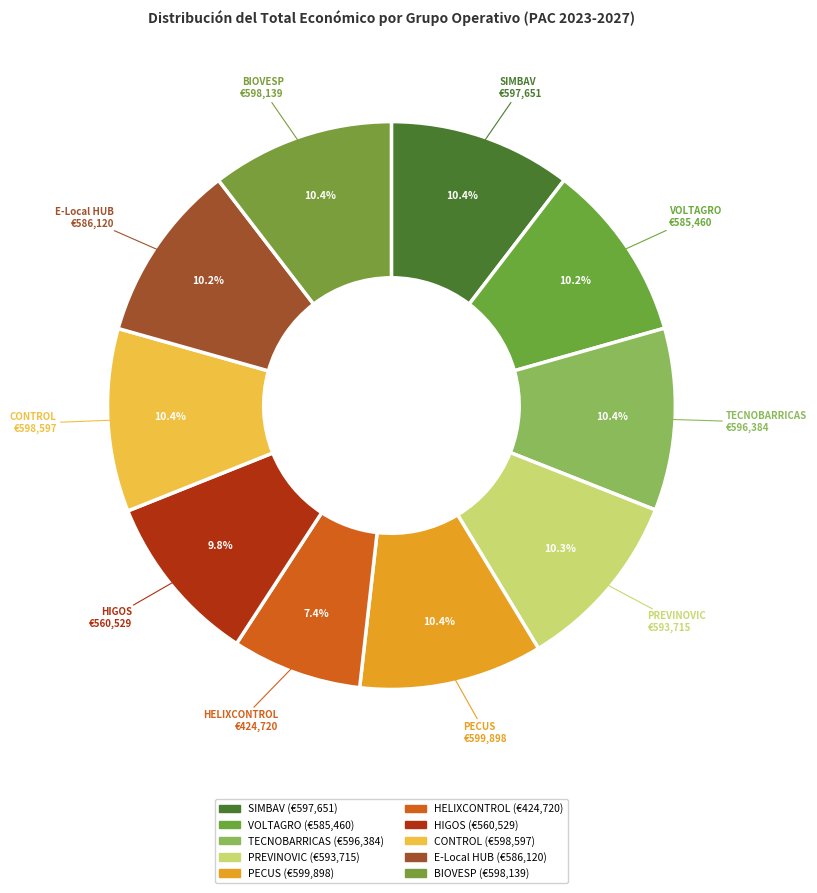

What is the change in value from TECNOBARRICAS to PREVINOVIC?

-2669